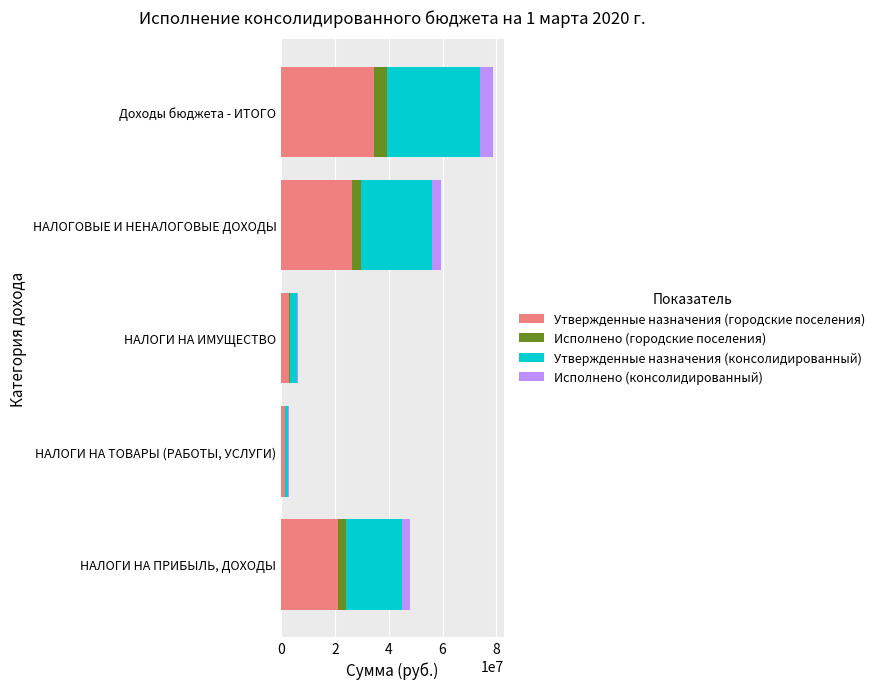

Is it true that Утвержденные назначения (городские поселения) equals 34320060.8 at НАЛОГИ НА ПРИБЫЛЬ, ДОХОДЫ?

False